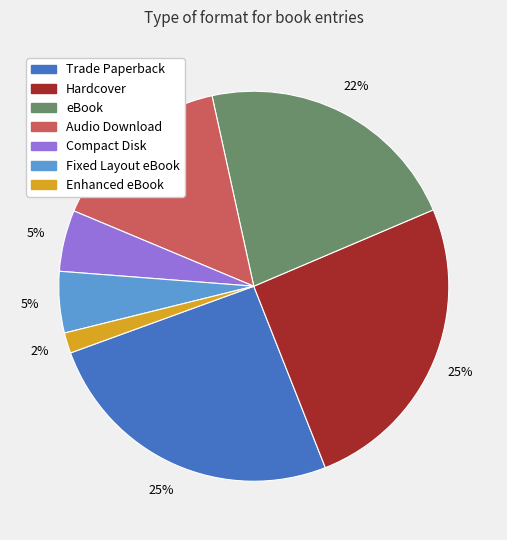

To the nearest percent, what portion does Fixed Layout eBook represent?

5%